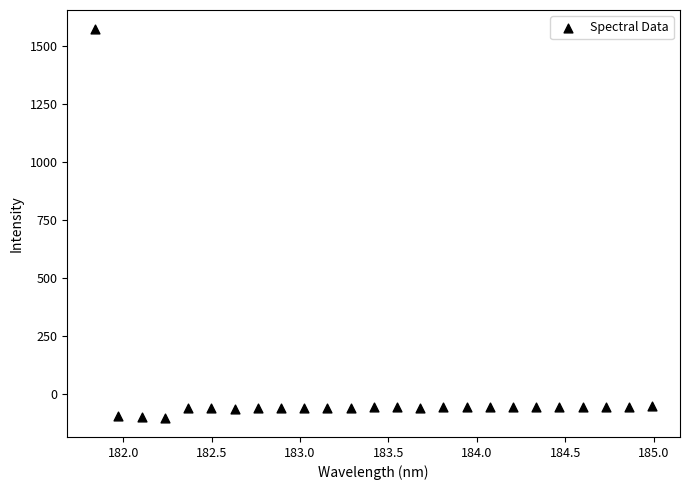

What is the range of X values (max minus min)?

3.1